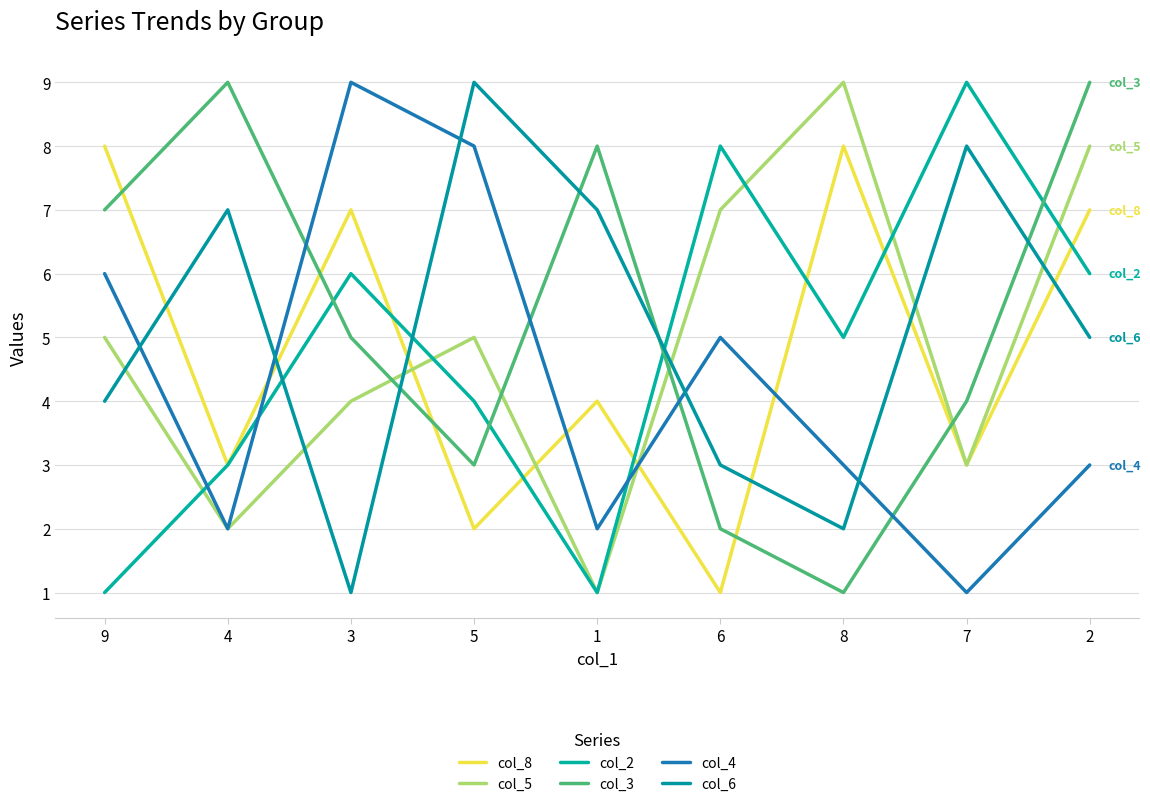

What is the label of the 6th point from the right?

5